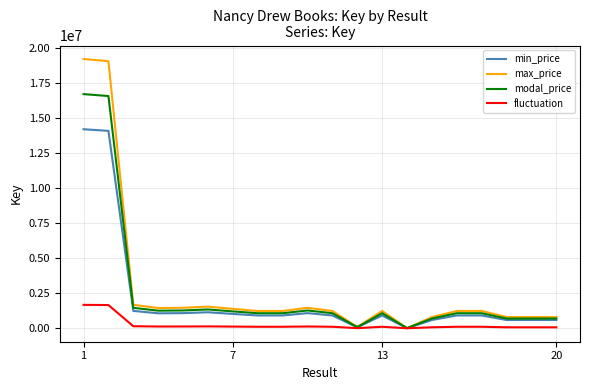

Which series has the largest range (max minus min)?

max_price